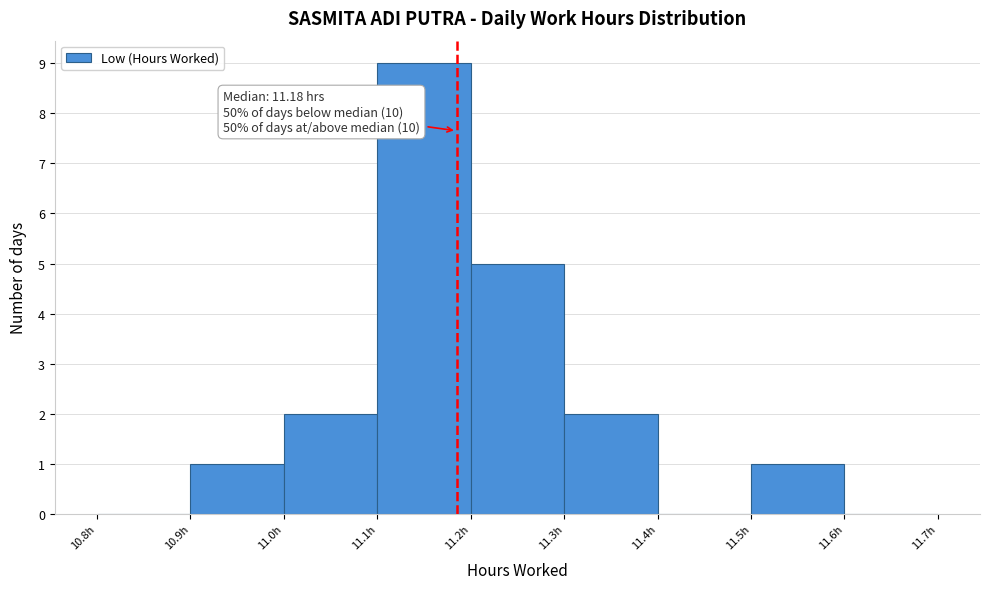

Which range on the x-axis has the tallest bar?

11.1 to 11.2